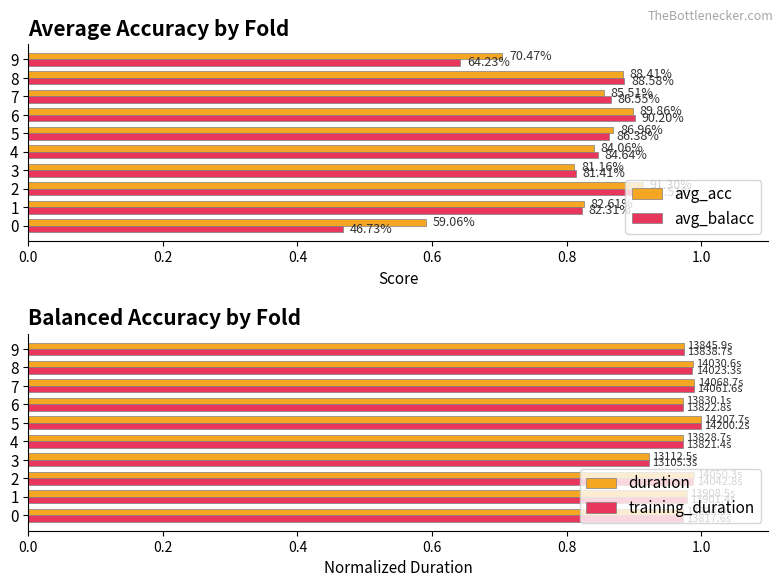

At how many categories does at least one series exceed 0?

10